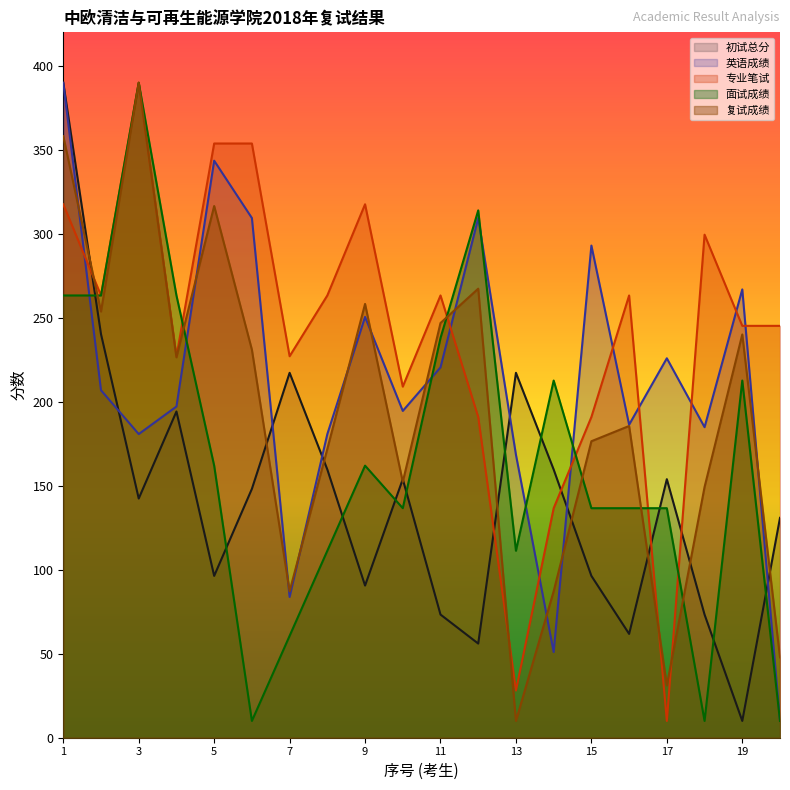

What is the value of the 复试成绩 point at the 7th from the left?

87.2